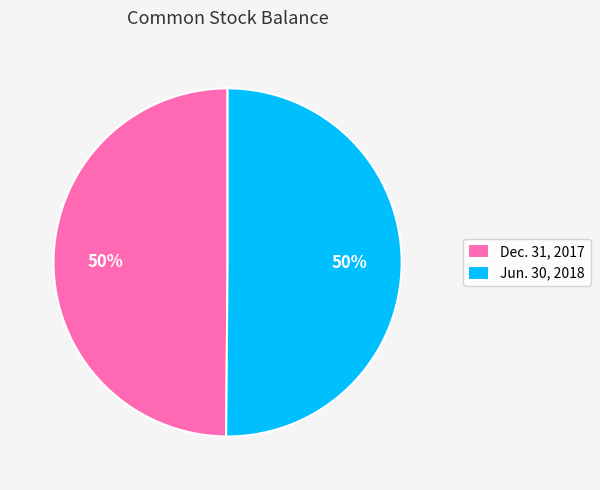

How many slices are in this pie chart?

2